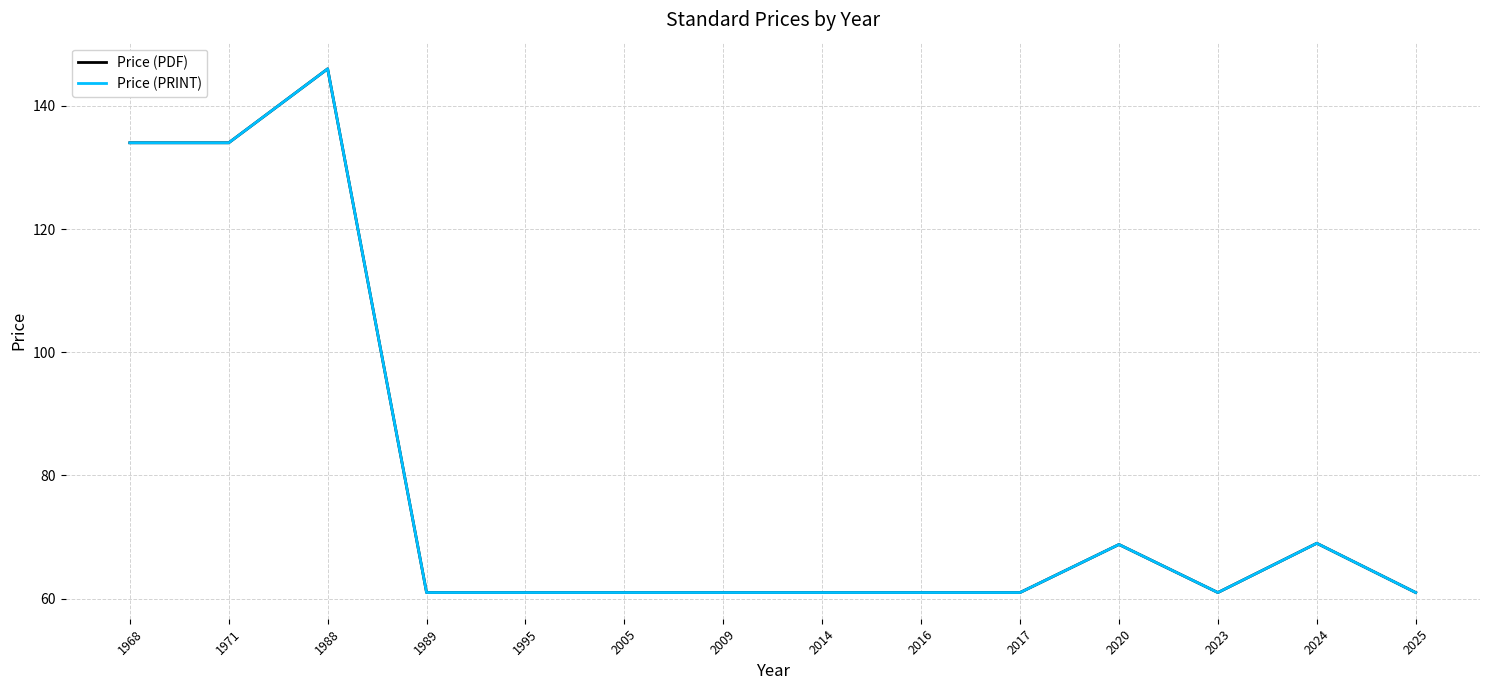

Is this an area chart (filled region under the line)?

No